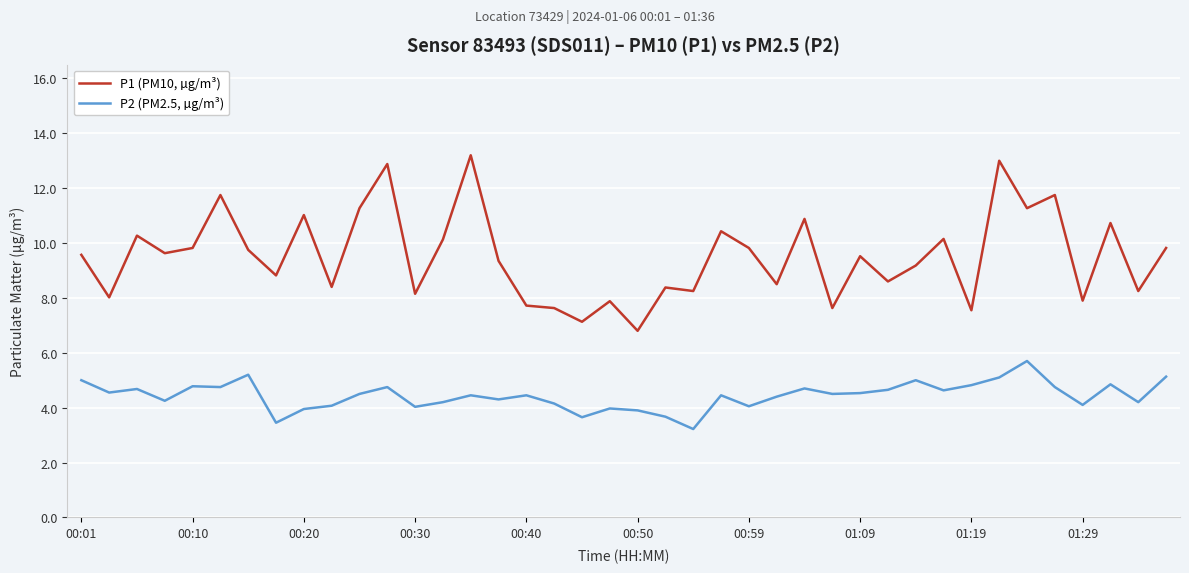

Which series has the largest total across all categories?

P1 (PM10, µg/m³)